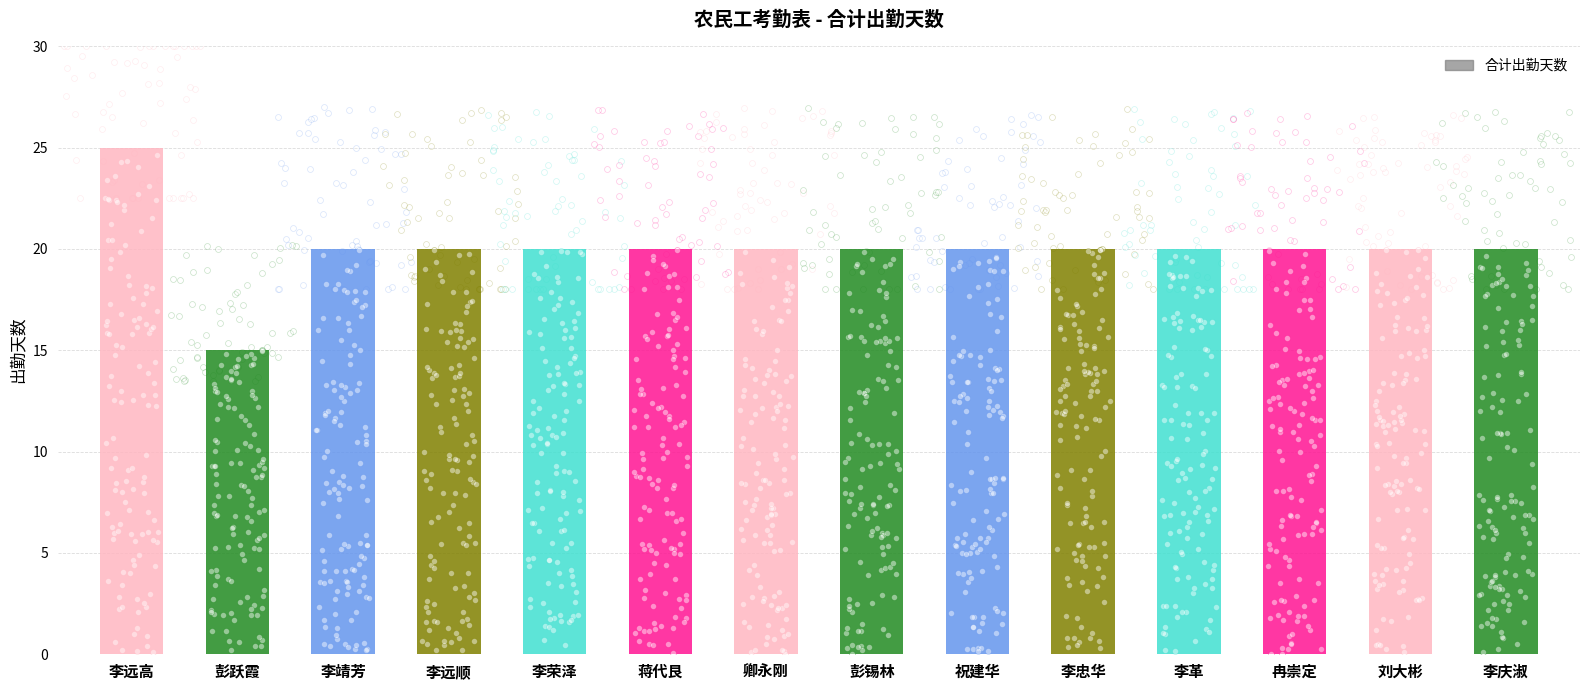

Approximately how many times larger is the value at 冉崇定 compared to 李远高?

0.8